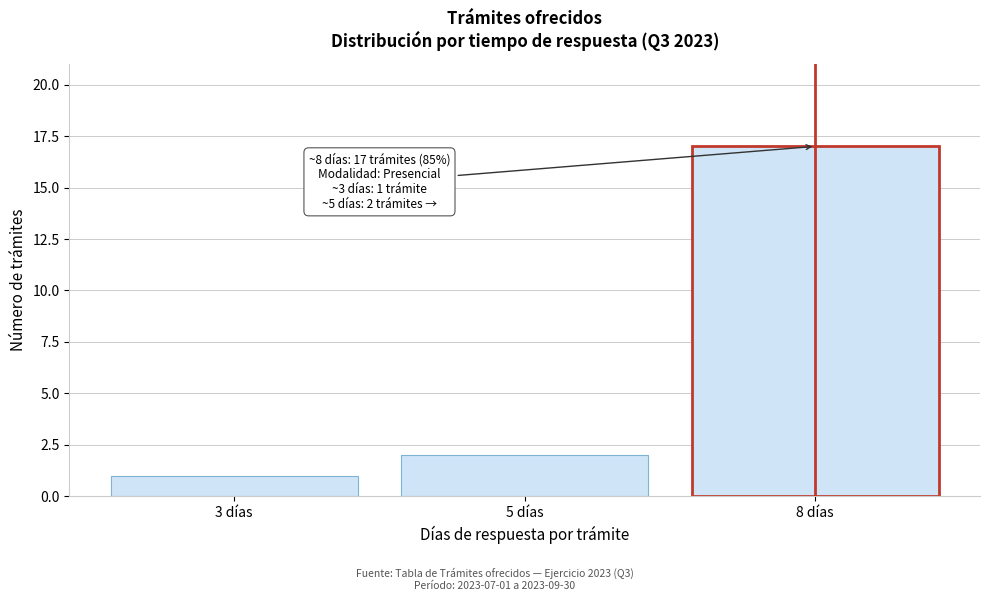

Reading right to left, list all the values displayed in this chart.

8 días=17	5 días=2	3 días=1